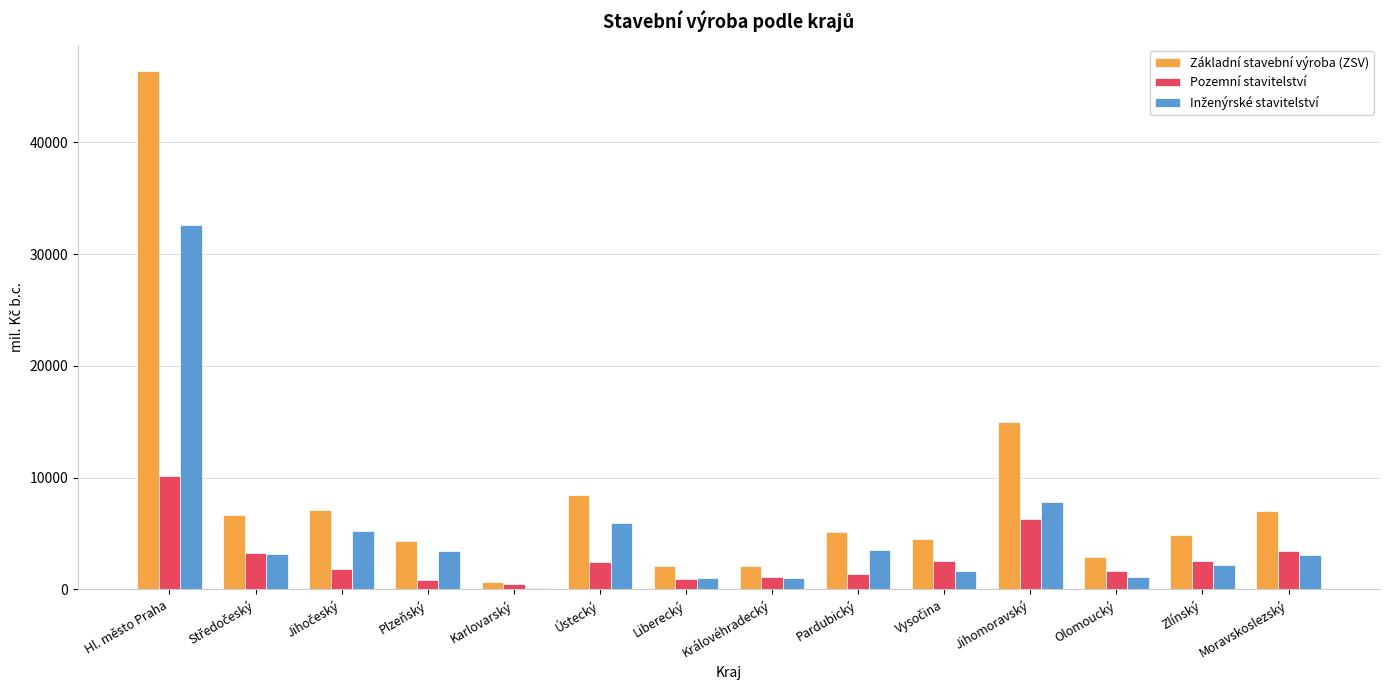

At which category does the chart reach its peak across all series?

Hl. město Praha